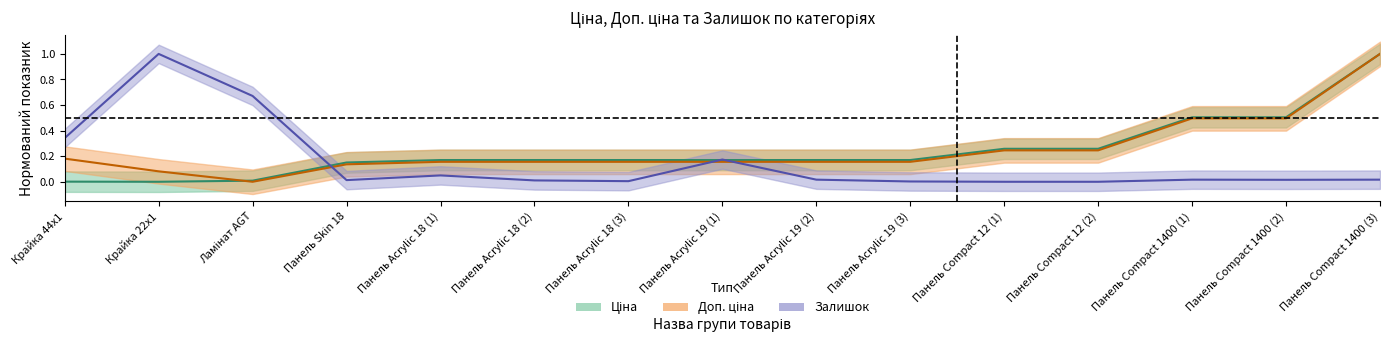

What is the difference between the second highest and second lowest values in the Залишок series?

0.7